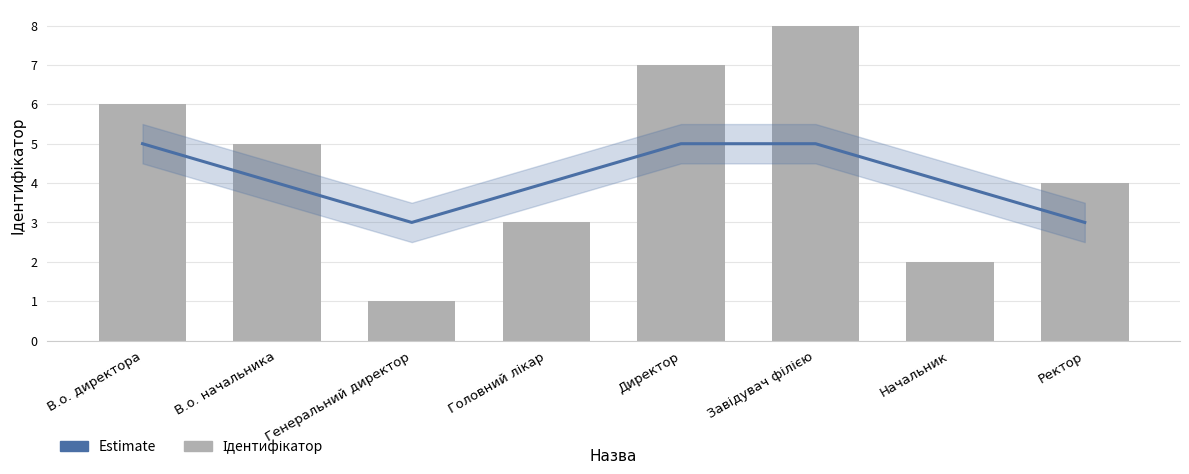

Is it true that Estimate equals 4 at Головний лікар?

True